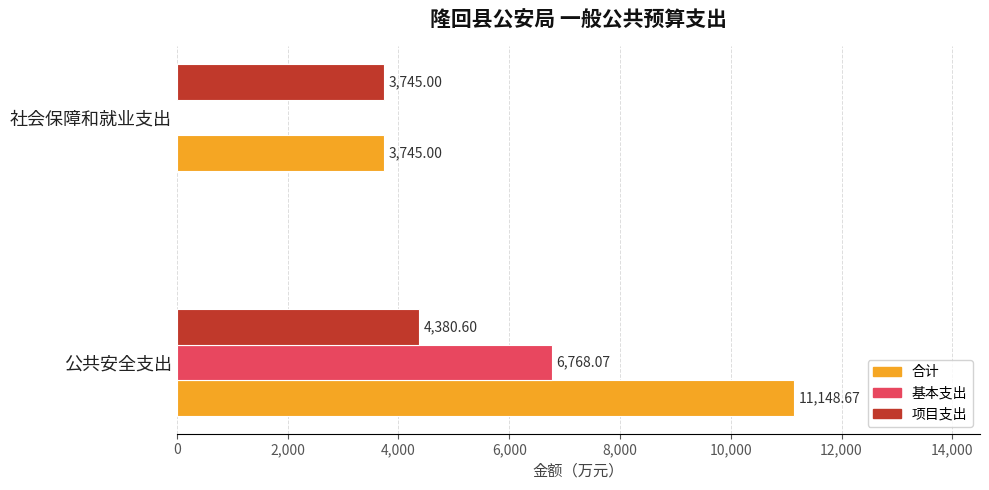

At which label is 基本支出 closest to 3384?

社会保障和就业支出